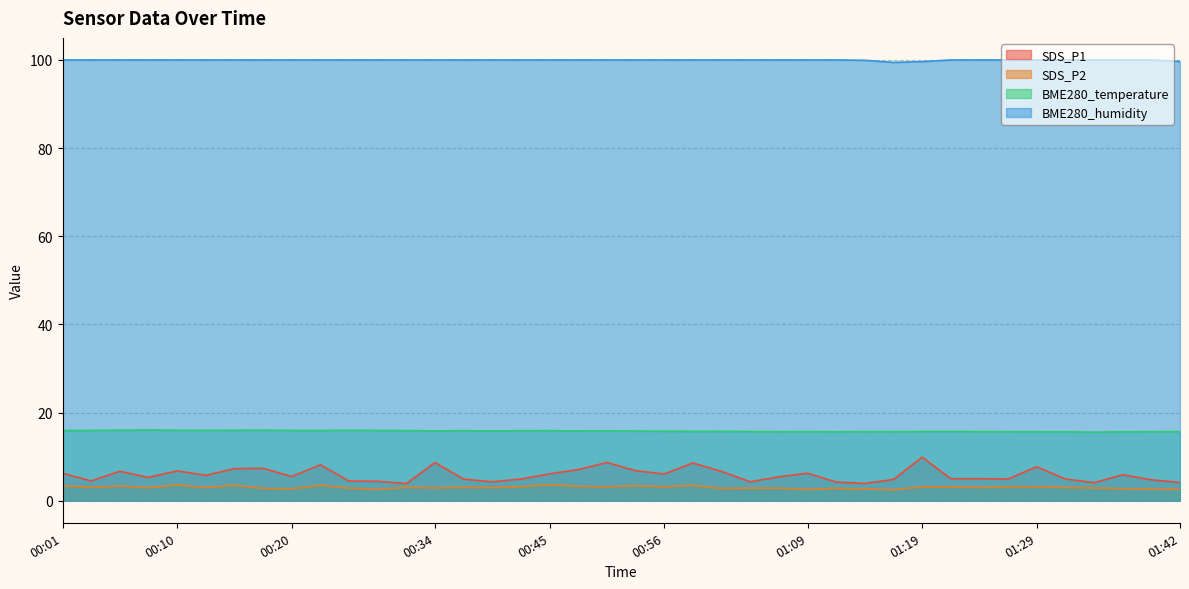

Which category has the lowest value across all series?

01:16